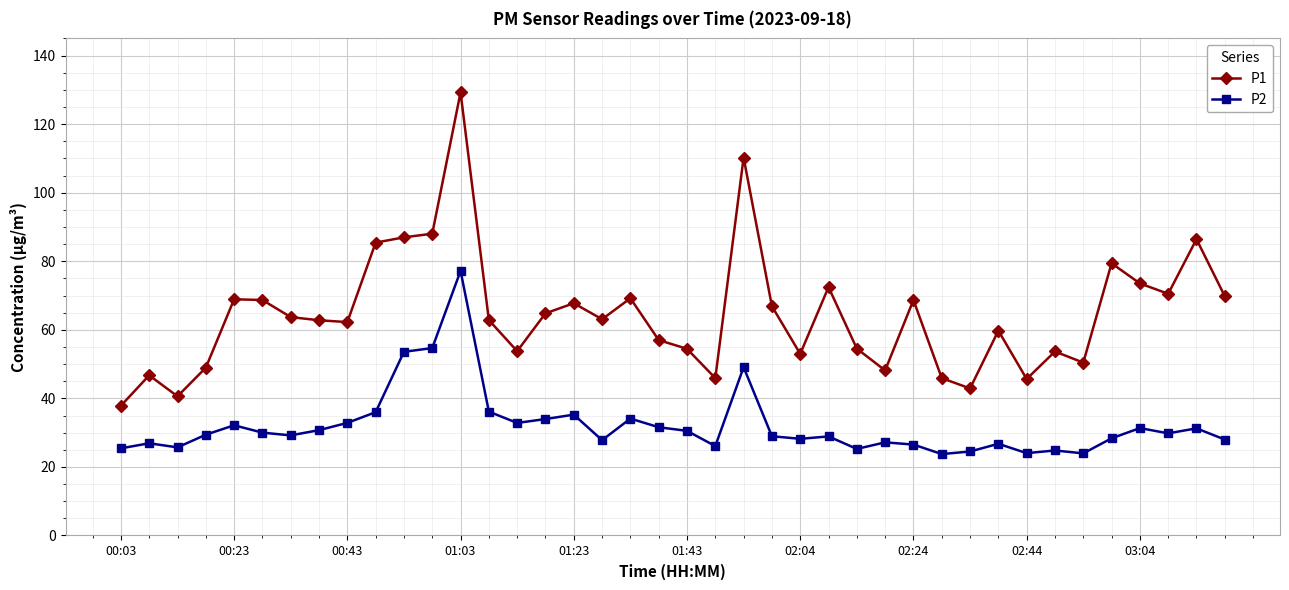

Rank the series by their maximum value, from highest to lowest.

P1, P2